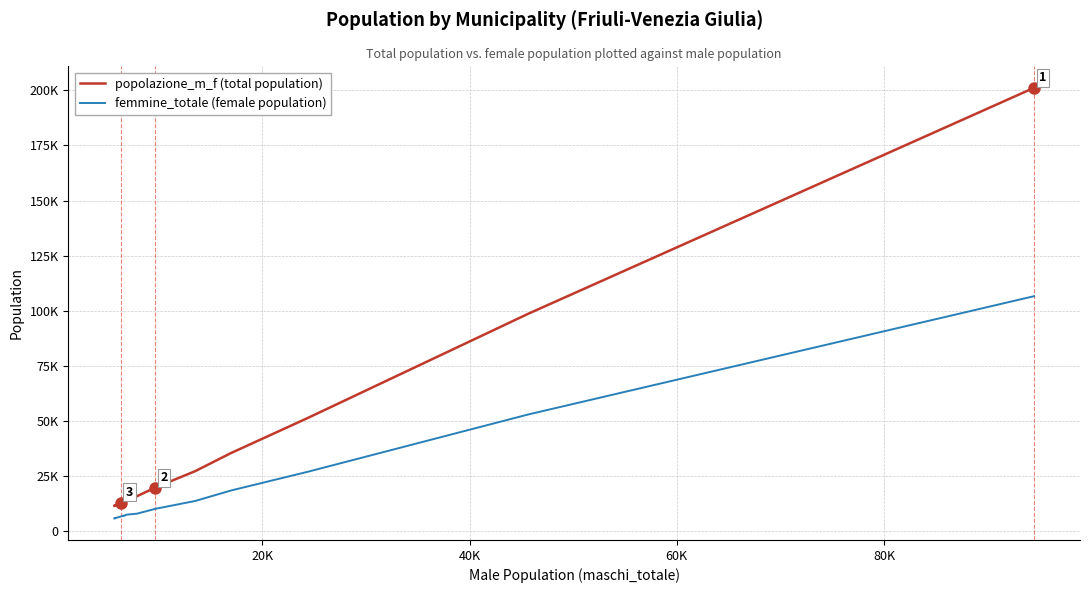

Reading left to right, what are all the values shown in this chart?

popolazione_m_f (total population): 11625	11678	11932	11830	12020	13107	13841	13713	14442	15112	15325	15627	15868	18233	19849	27319	35532	51378	98780	201148
femmine_totale (female population): 5904	5896	6149	6032	6137	6772	7201	7054	7572	7797	7838	7973	8012	9313	10215	13806	18562	27023	53080	106667